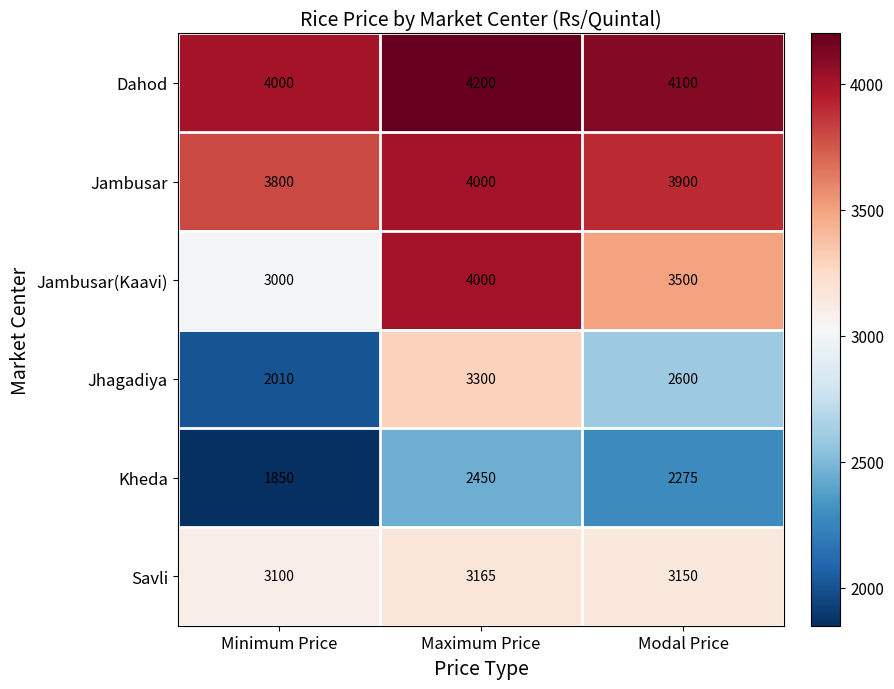

What is the total value across all series at Maximum Price?

21115